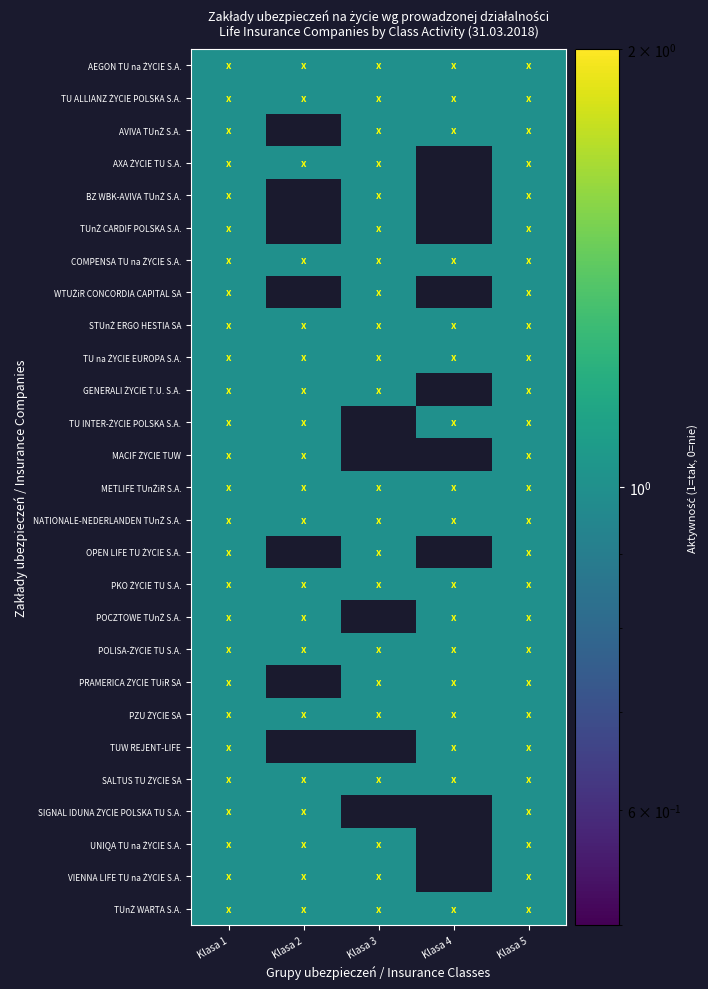

Which series changed the most between Klasa 2 and Klasa 5?

AVIVA TUnŻ S.A.